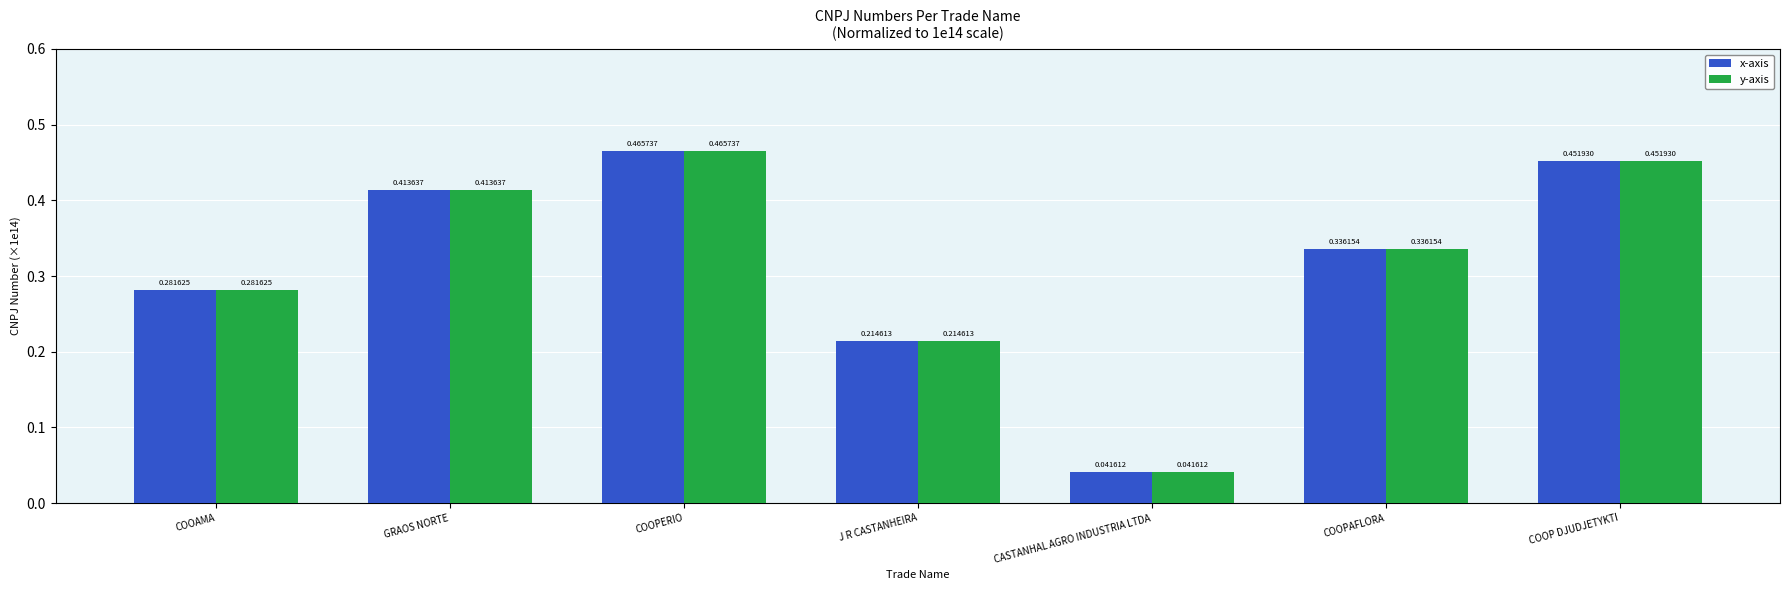

What are all the series names shown in the legend?

x-axis, y-axis